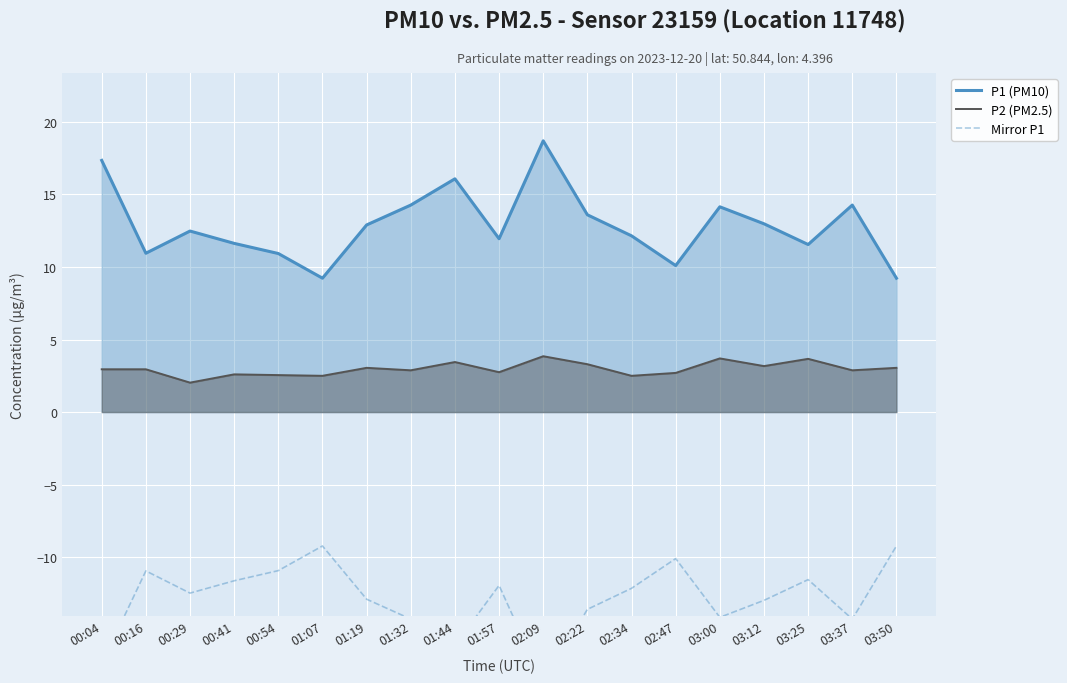

At which label is P2 (PM2.5) closest to 2?

00:29